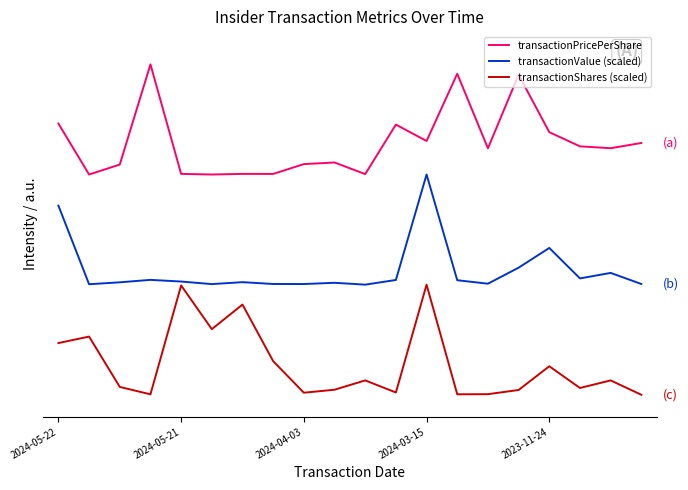

What are all the series names shown in the legend?

transactionPricePerShare, transactionValue (scaled), transactionShares (scaled)